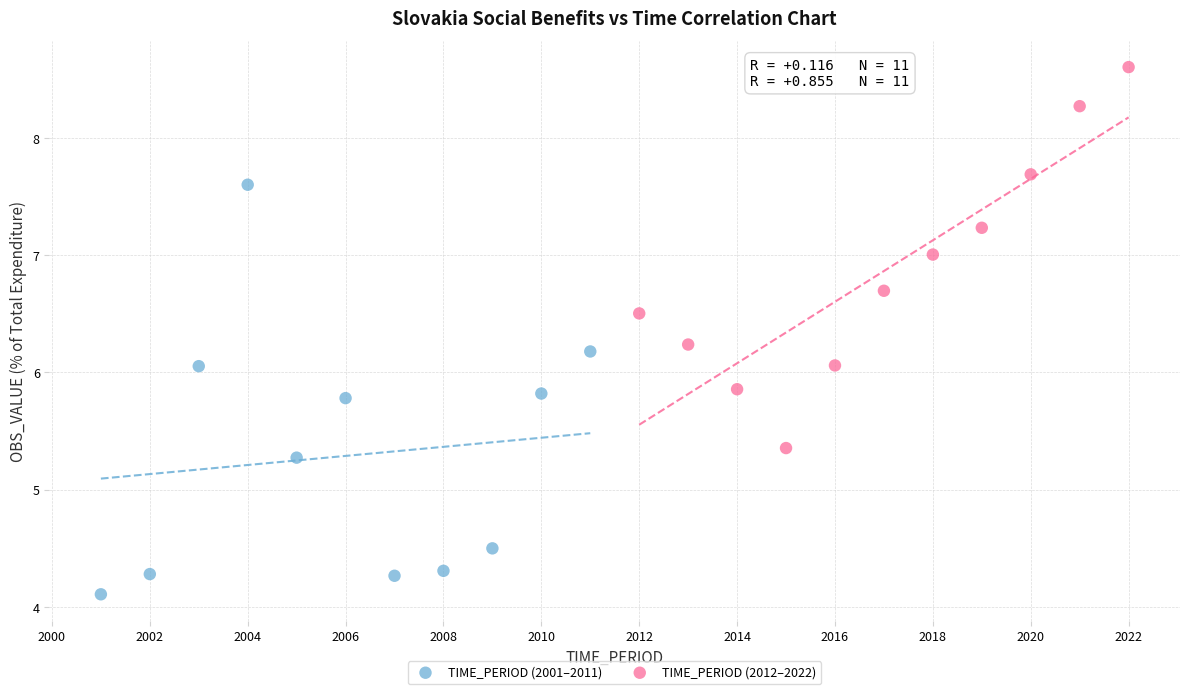

Which series reaches the minimum Y coordinate?

TIME_PERIOD (2001–2011)